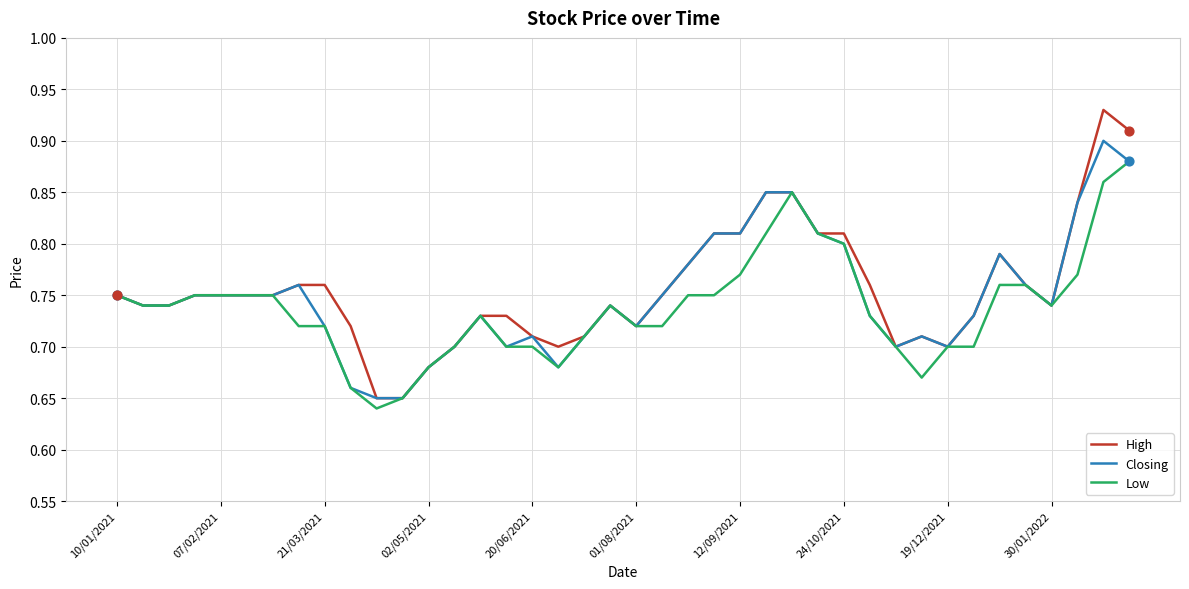

What are all the series names shown in the legend?

High, Closing, Low